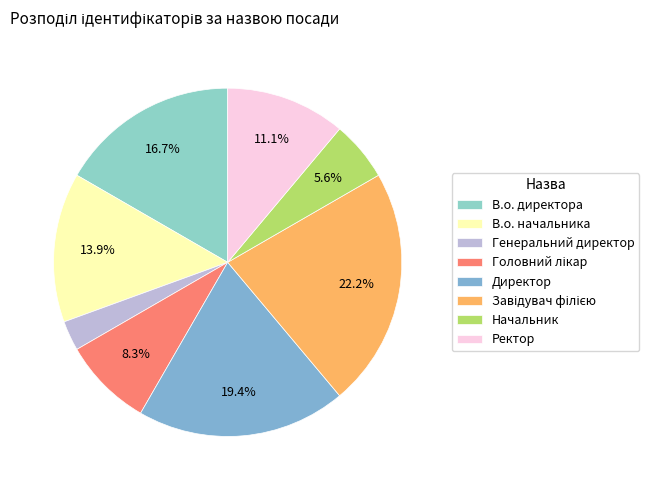

Approximately how many times larger is the value at В.о. директора compared to Ректор?

1.5